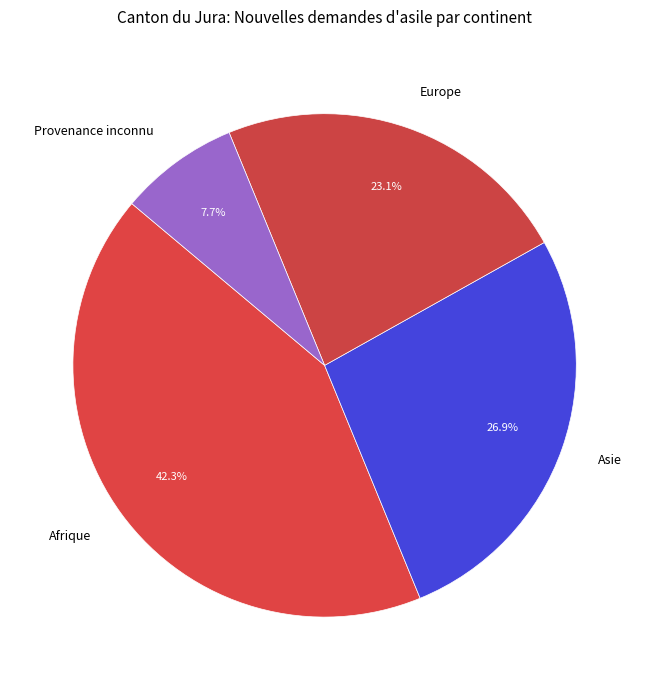

What is the ratio of the value at Provenance inconnu to the value at Europe?

0.3